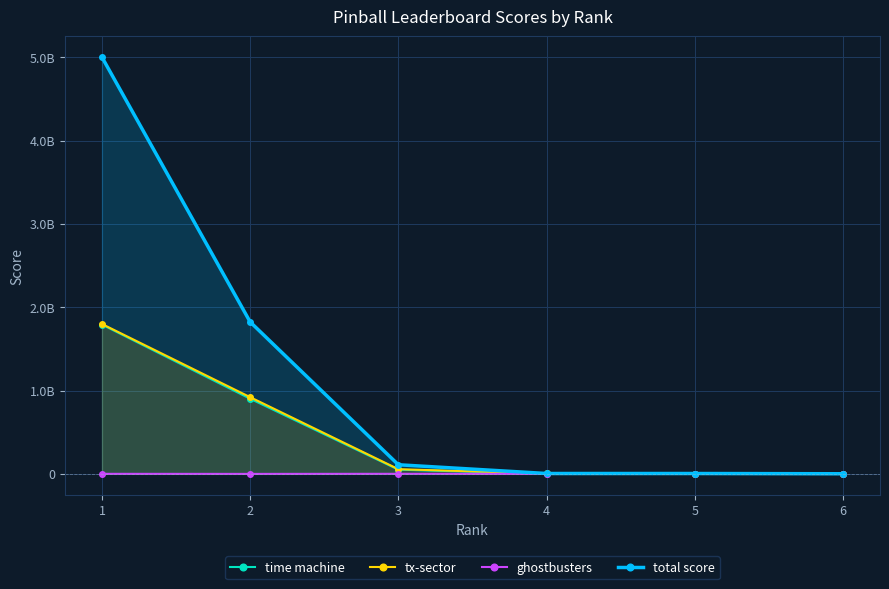

How many categories are shown in the chart?

6